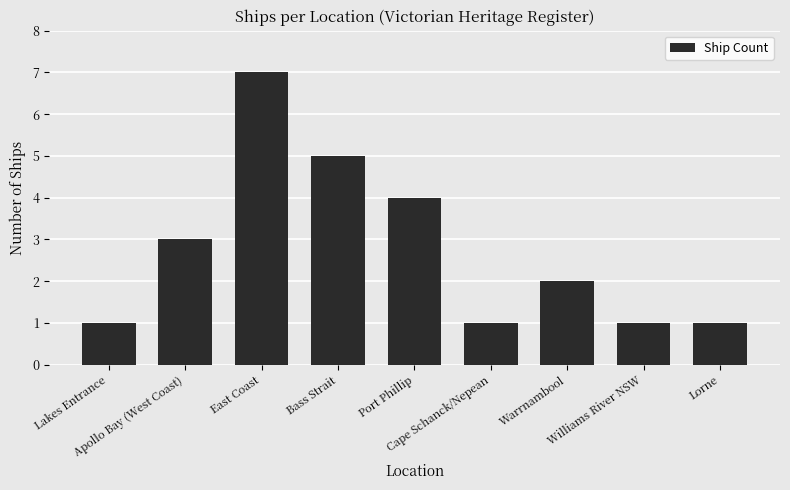

What is the value of the 8th bar from the left?

1